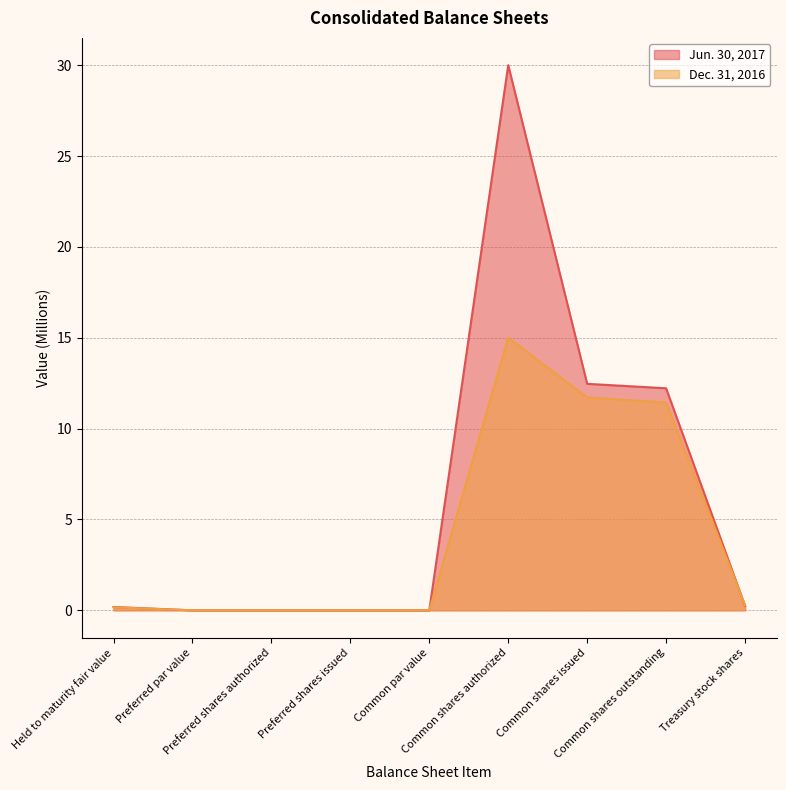

Between which two adjacent categories do Jun. 30, 2017 and Dec. 31, 2016 first intersect?

Common shares outstanding and Treasury stock shares